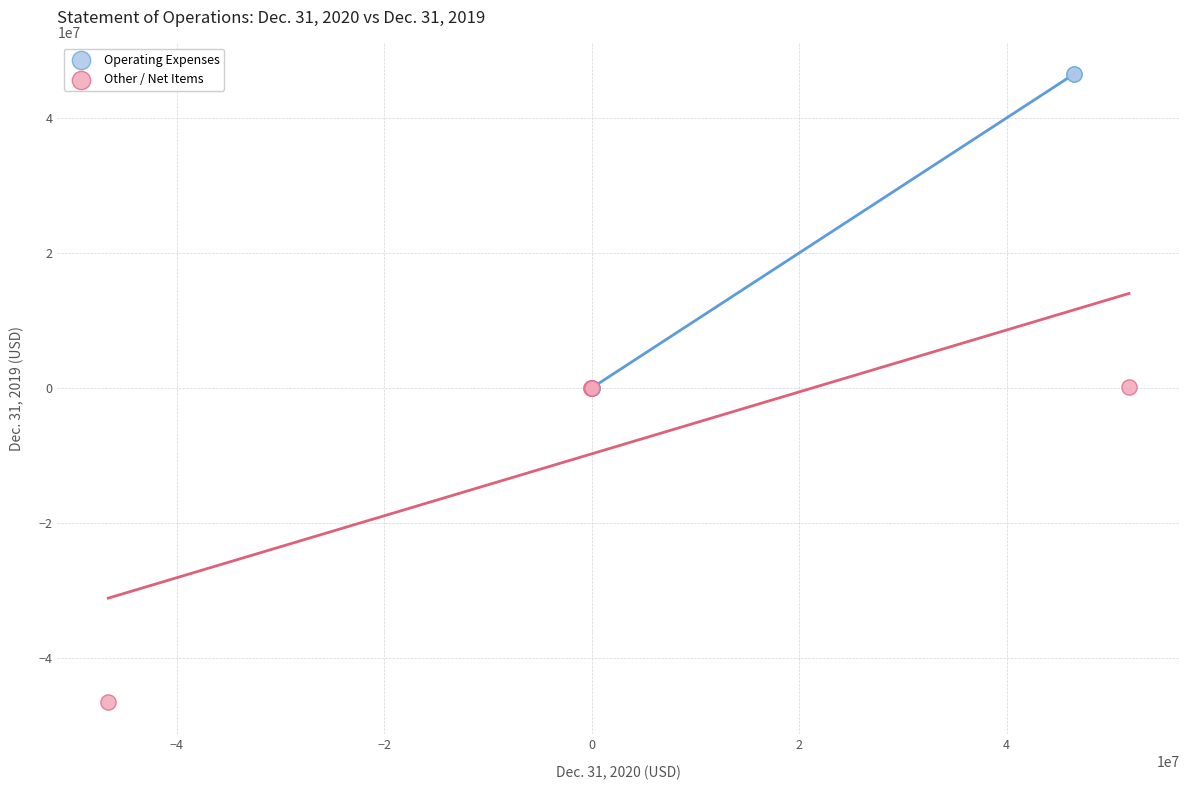

Which series reaches the minimum Y coordinate?

Other / Net Items